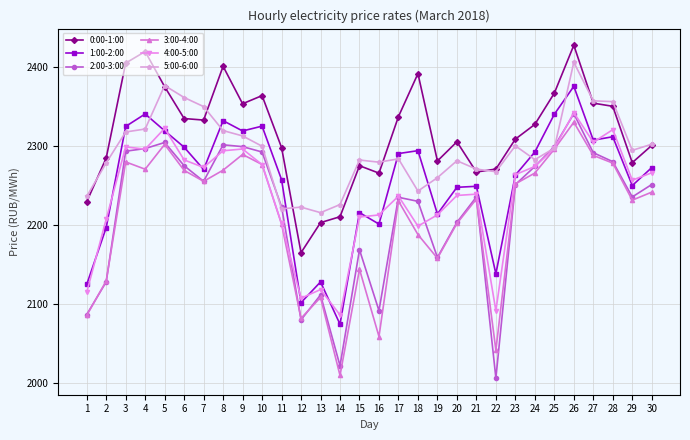

What value does the 2:00-3:00 series have at 6?

2275.2